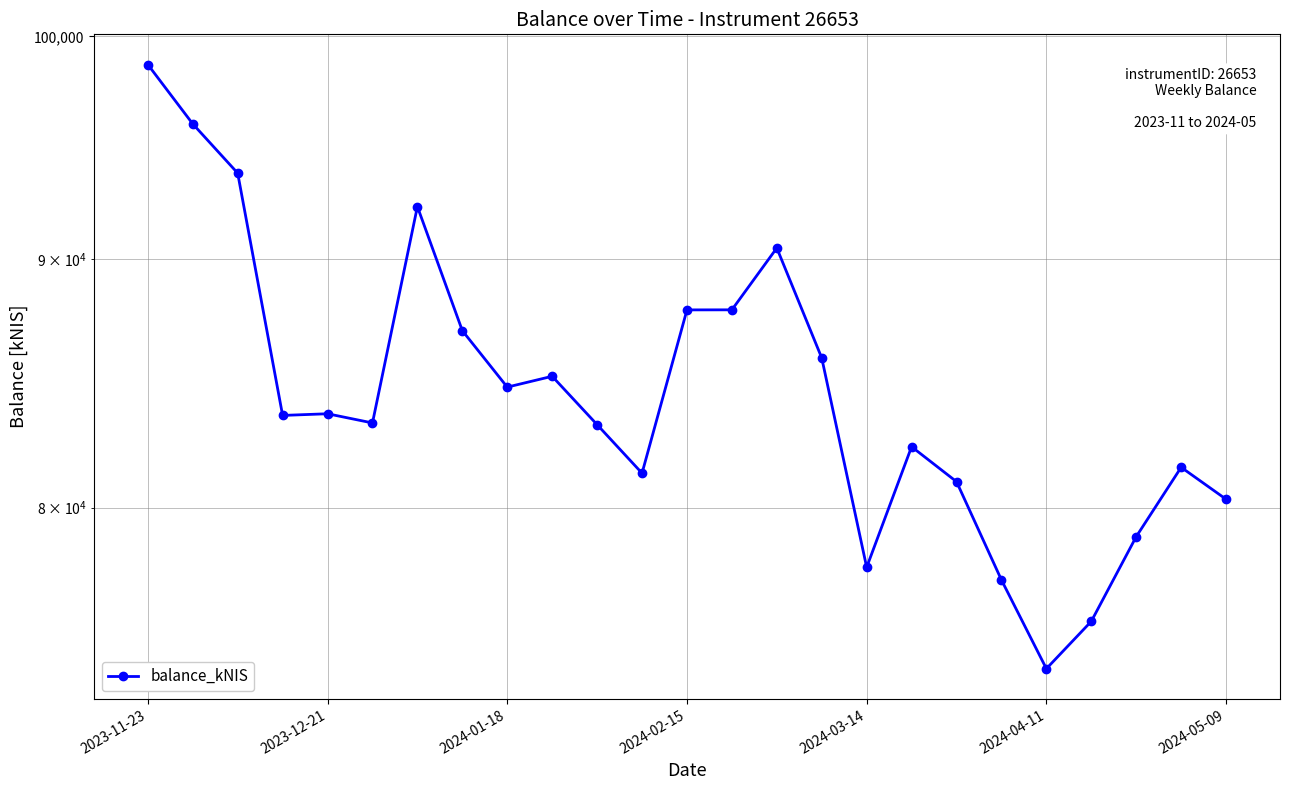

What is the ratio of the value at 23 to the value at 20?

1.1